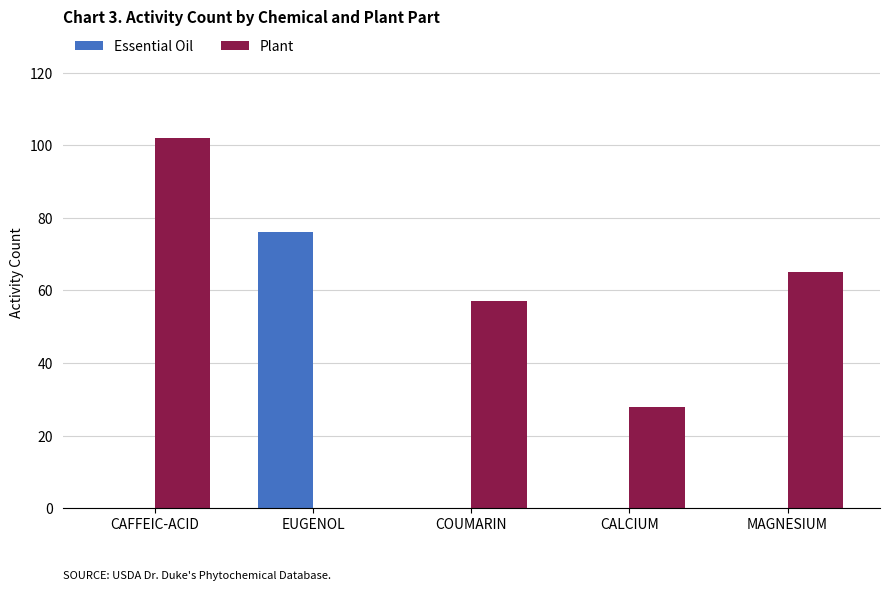

What is the sum of the Plant values at CAFFEIC-ACID and MAGNESIUM?

167